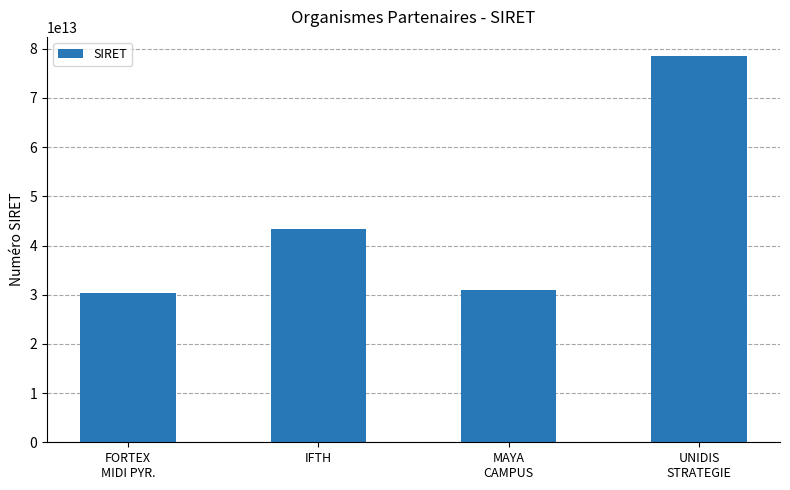

What is the difference between the second highest and minimum values?

12943525700086